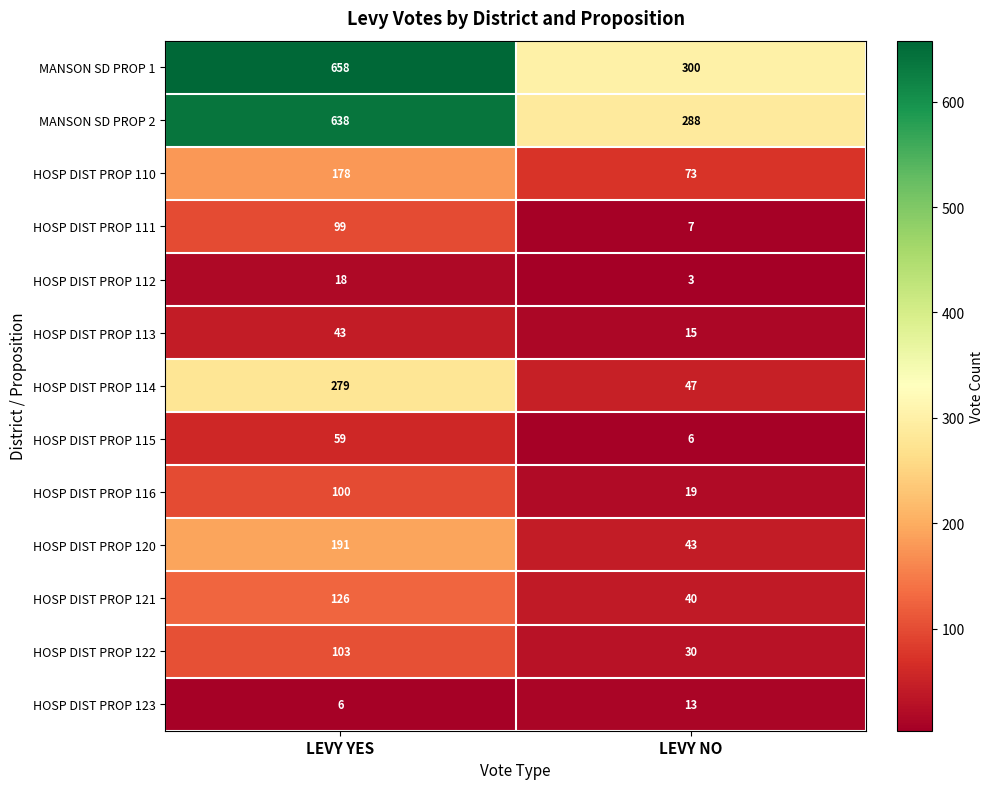

Read the HOSP DIST PROP 120 value at LEVY YES, to the nearest 5.

190